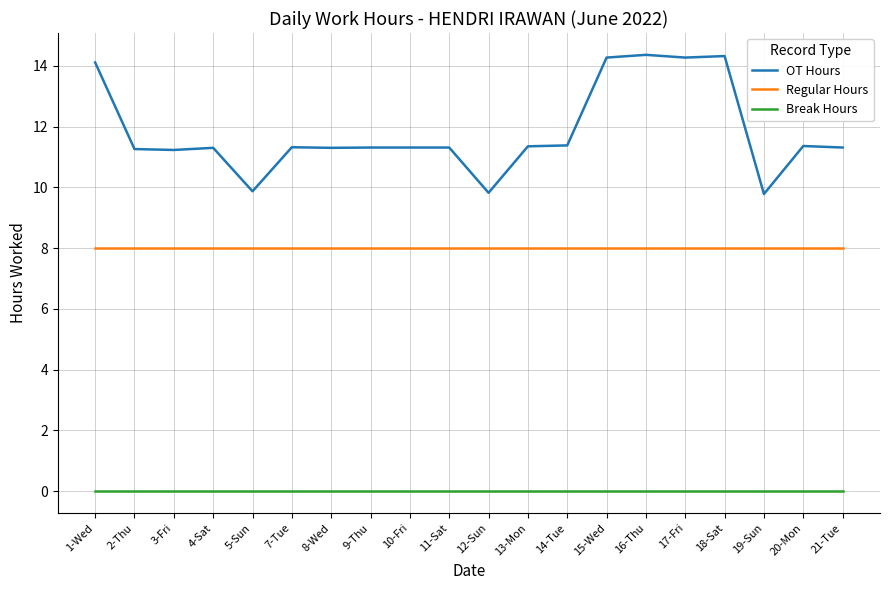

What are all the series names shown in the legend?

OT Hours, Regular Hours, Break Hours